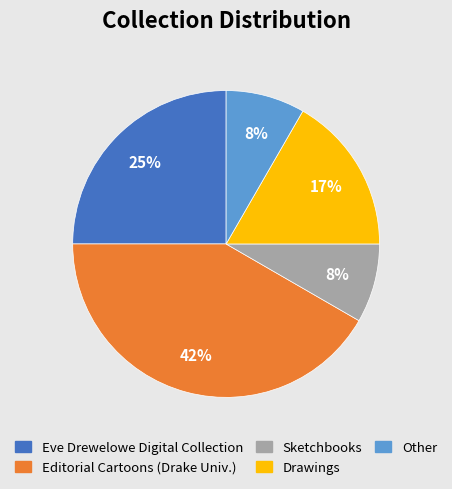

Which category has the biggest portion of the pie?

Editorial Cartoons (Drake Univ.)